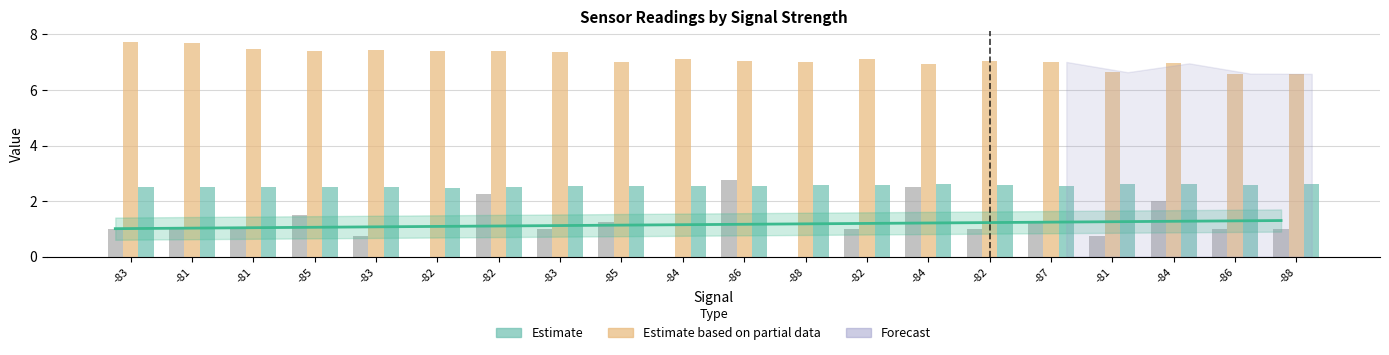

True or false: BME280_temperature (shifted) has a value of 2.6 at -82.

True